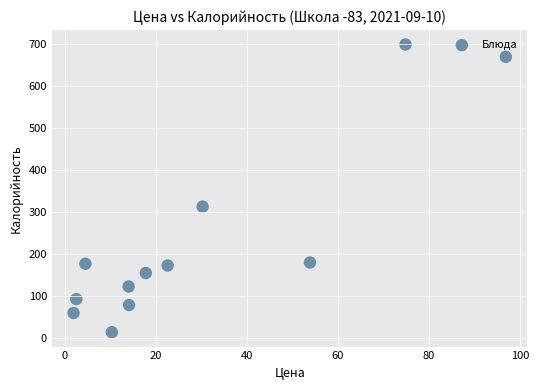

What Y value in the scatter plot is closest to 356?

313.0